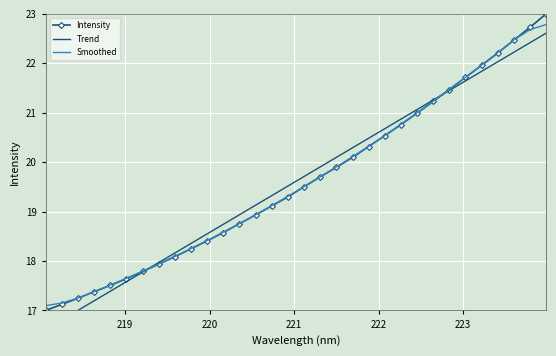

What is the highest value of the Smoothed series?

22.8